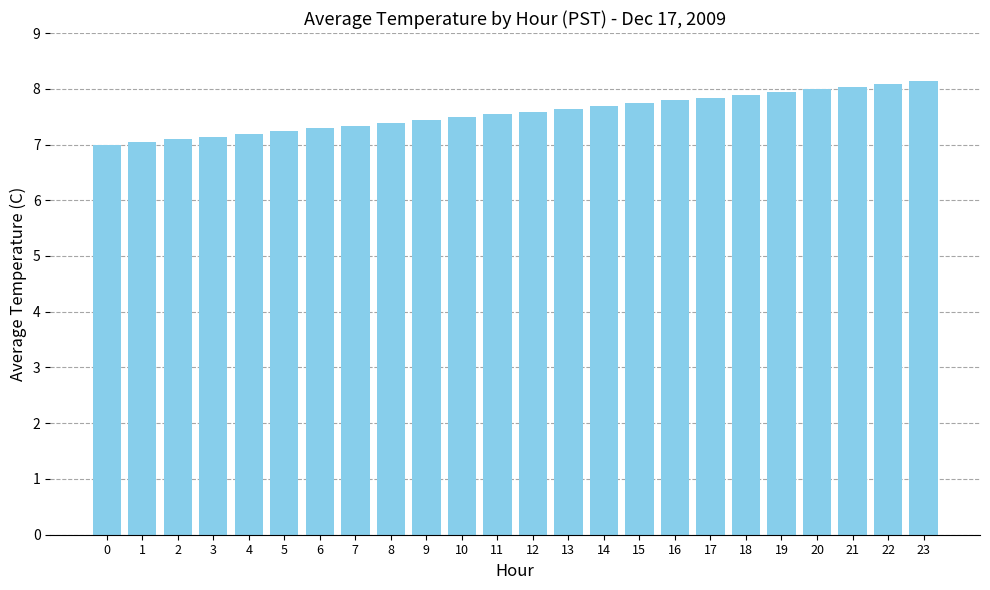

Between 3 and 22, which is larger?

22